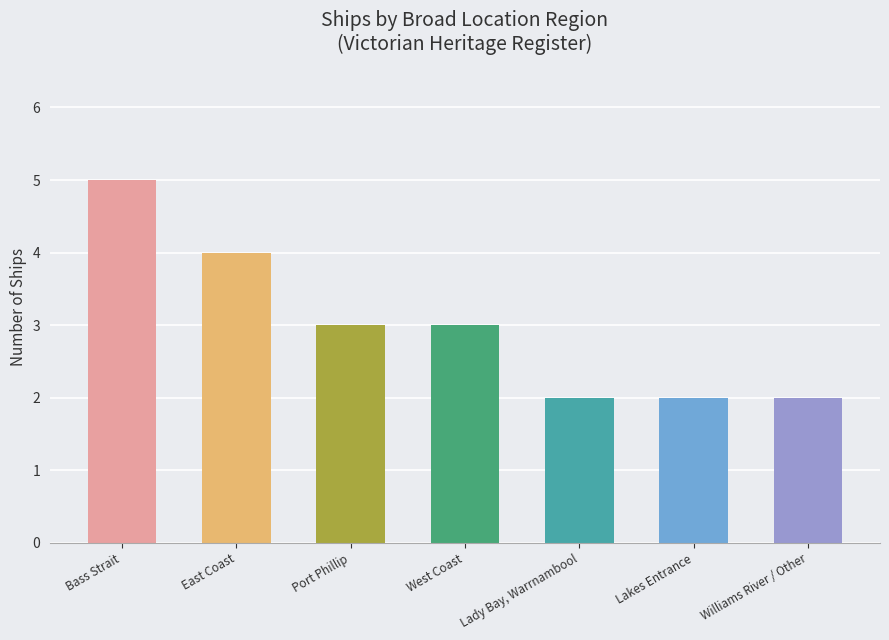

Reading left to right, transcribe all the data shown in this chart.

5	4	3	3	2	2	2